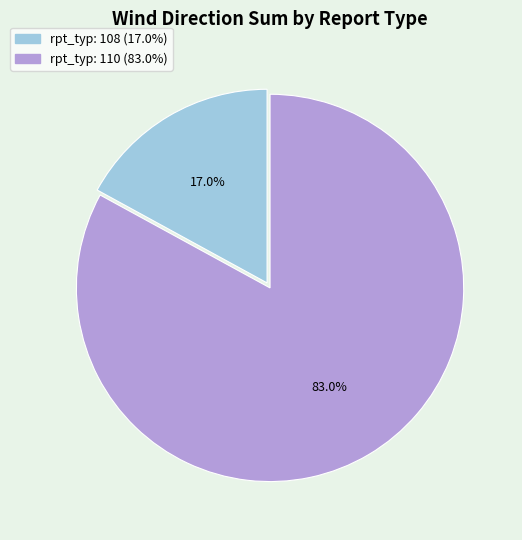

Does any single category account for the majority?

Yes